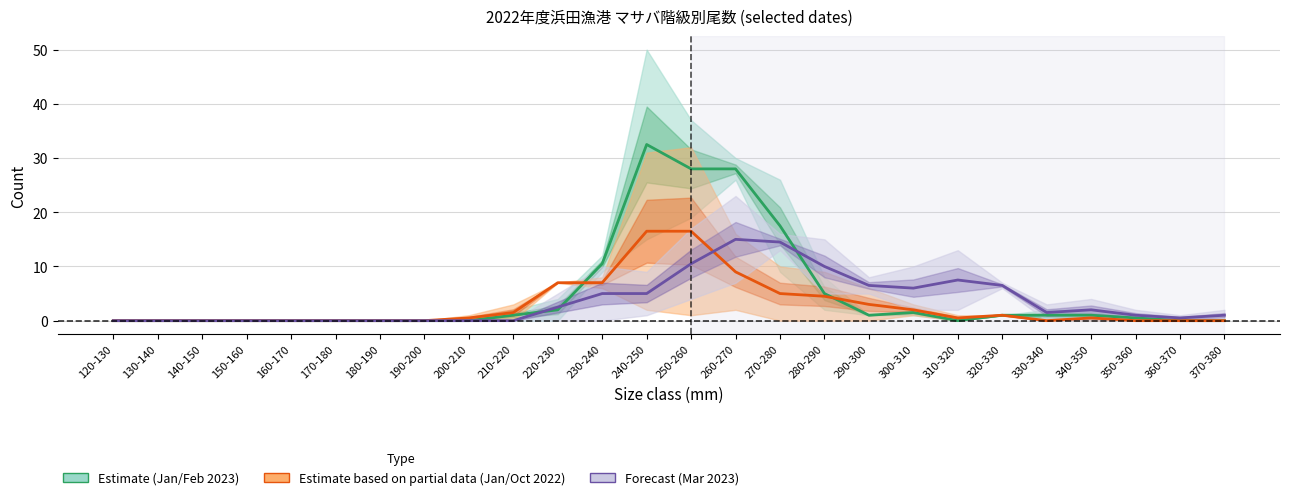

The value of col_17 (2023-01-06) / col_19 (2023-02-03) at 260-270 is 6.1. True or false?

False